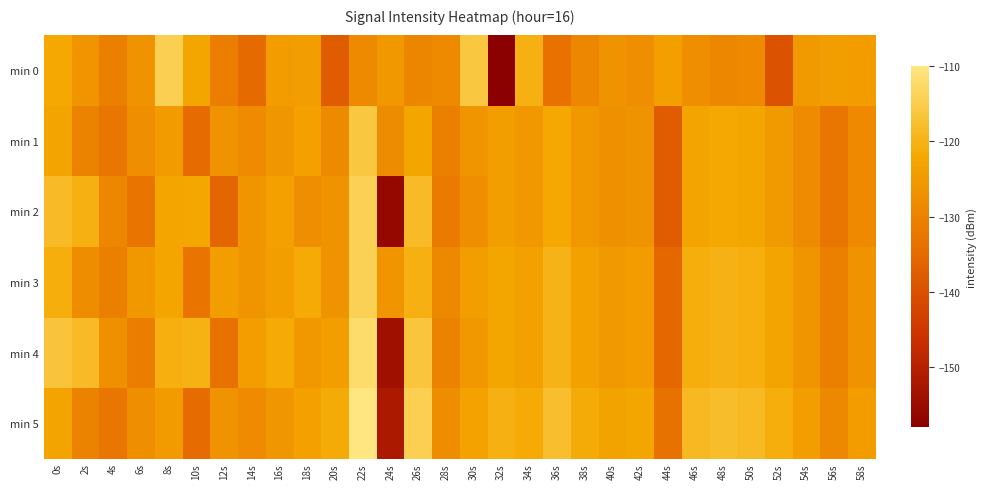

Reading left to right, extract all data points from this chart.

min 0: 0s=-121.8	2s=-126.1	4s=-130.6	6s=-126.5	8s=-114.4	10s=-122.4	12s=-131.1	14s=-134.9	16s=-124.6	18s=-124.1	20s=-137.7	22s=-128.2	24s=-125.6	26s=-129.5	28s=-128.3	30s=-115.9	32s=-158.0	34s=-120.3	36s=-133.7	38s=-129.3	40s=-126.3	42s=-127.4	44s=-123.9	46s=-127.4	48s=-129.1	50s=-128.5	52s=-139.6	54s=-124.8	56s=-124.0	58s=-124.5
min 1: 0s=-122.8	2s=-129.8	4s=-132.6	6s=-127.4	8s=-124.6	10s=-134.8	12s=-126.4	14s=-128.1	16s=-125.9	18s=-123.6	20s=-128.3	22s=-115.9	24s=-128.0	26s=-122.3	28s=-130.7	30s=-126.3	32s=-124.3	34s=-125.4	36s=-121.9	38s=-125.4	40s=-127.1	42s=-126.5	44s=-137.6	46s=-122.8	48s=-122.0	50s=-122.5	52s=-124.8	54s=-128.1	56s=-132.6	58s=-128.5
min 2: 0s=-118.4	2s=-120.4	4s=-129.1	6s=-132.9	8s=-122.6	10s=-122.1	12s=-135.7	14s=-126.2	16s=-123.6	18s=-127.5	20s=-126.3	22s=-113.9	24s=-156.0	26s=-118.3	28s=-131.7	30s=-127.3	32s=-124.3	34s=-125.4	36s=-121.9	38s=-125.4	40s=-127.1	42s=-126.5	44s=-137.6	46s=-122.8	48s=-122.0	50s=-122.5	52s=-124.8	54s=-128.1	56s=-132.6	58s=-128.5
min 3: 0s=-120.8	2s=-127.8	4s=-130.6	6s=-125.4	8s=-122.6	10s=-132.8	12s=-124.4	14s=-126.1	16s=-123.9	18s=-121.6	20s=-126.3	22s=-113.9	24s=-126.0	26s=-120.3	28s=-128.7	30s=-124.3	32s=-122.3	34s=-123.4	36s=-119.9	38s=-123.4	40s=-125.1	42s=-124.5	44s=-135.6	46s=-120.8	48s=-120.0	50s=-120.5	52s=-122.8	54s=-126.1	56s=-130.6	58s=-126.5
min 4: 0s=-116.4	2s=-118.4	4s=-127.1	6s=-130.9	8s=-120.6	10s=-120.1	12s=-133.7	14s=-124.2	16s=-121.6	18s=-125.5	20s=-124.3	22s=-111.9	24s=-154.0	26s=-116.3	28s=-129.7	30s=-125.3	32s=-122.3	34s=-123.4	36s=-119.9	38s=-123.4	40s=-125.1	42s=-124.5	44s=-135.6	46s=-120.8	48s=-120.0	50s=-120.5	52s=-122.8	54s=-126.1	56s=-130.6	58s=-126.5
min 5: 0s=-122.8	2s=-129.8	4s=-132.6	6s=-127.4	8s=-124.6	10s=-134.8	12s=-126.4	14s=-128.1	16s=-125.9	18s=-123.6	20s=-121.3	22s=-109.9	24s=-152.0	26s=-114.3	28s=-127.7	30s=-123.3	32s=-120.3	34s=-121.4	36s=-117.9	38s=-121.4	40s=-123.1	42s=-122.5	44s=-133.6	46s=-118.8	48s=-118.0	50s=-118.5	52s=-120.8	54s=-124.1	56s=-128.6	58s=-124.5